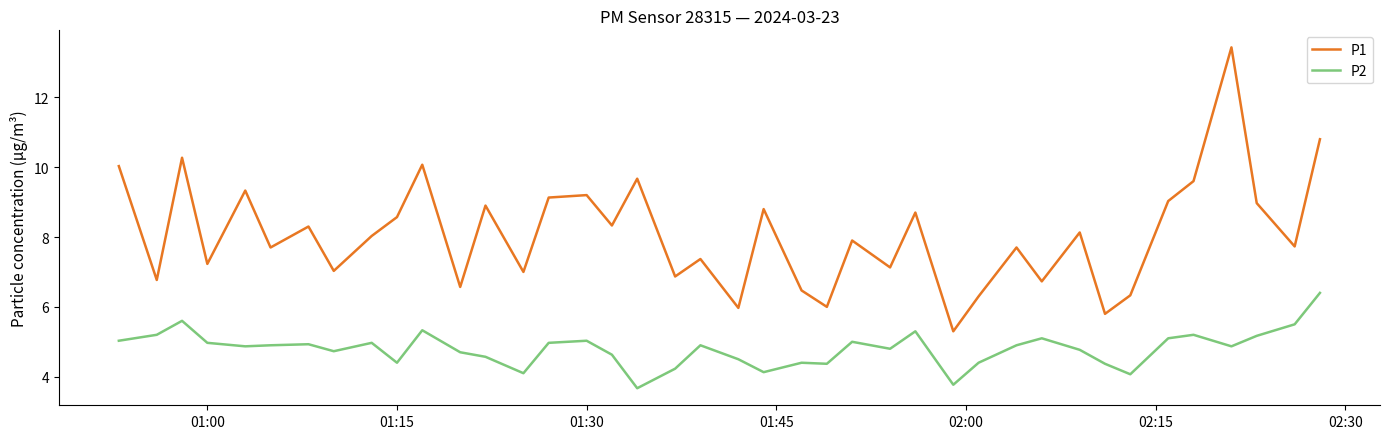

Which series has the largest total across all categories?

P1